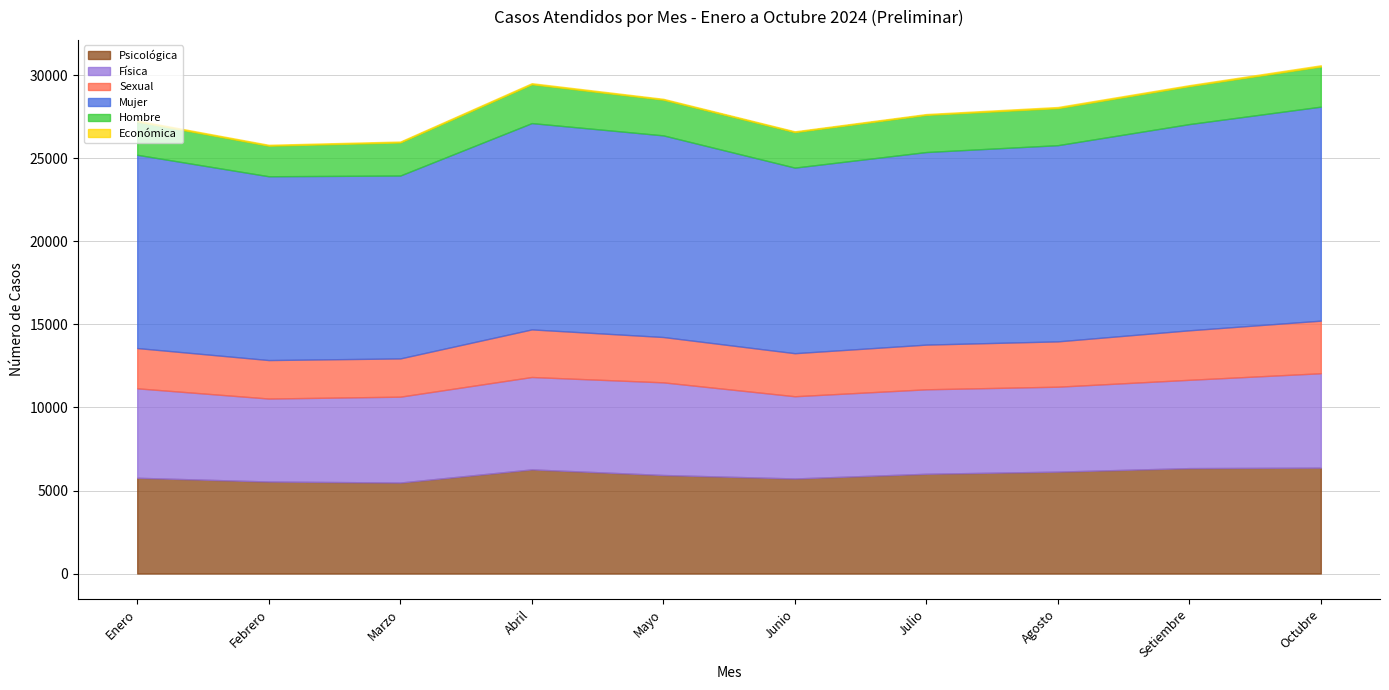

The value of Económica at Setiembre is 58. True or false?

True